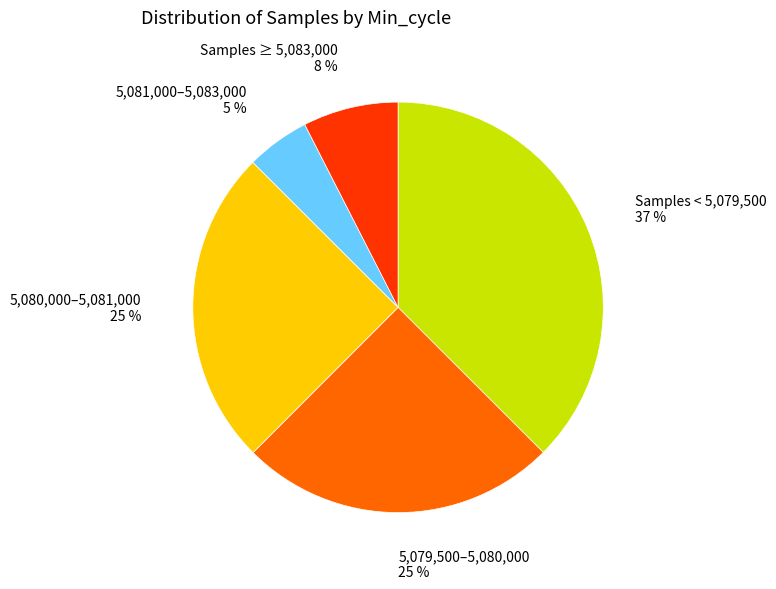

Which slice is the smallest?

5,081,000–5,083,000